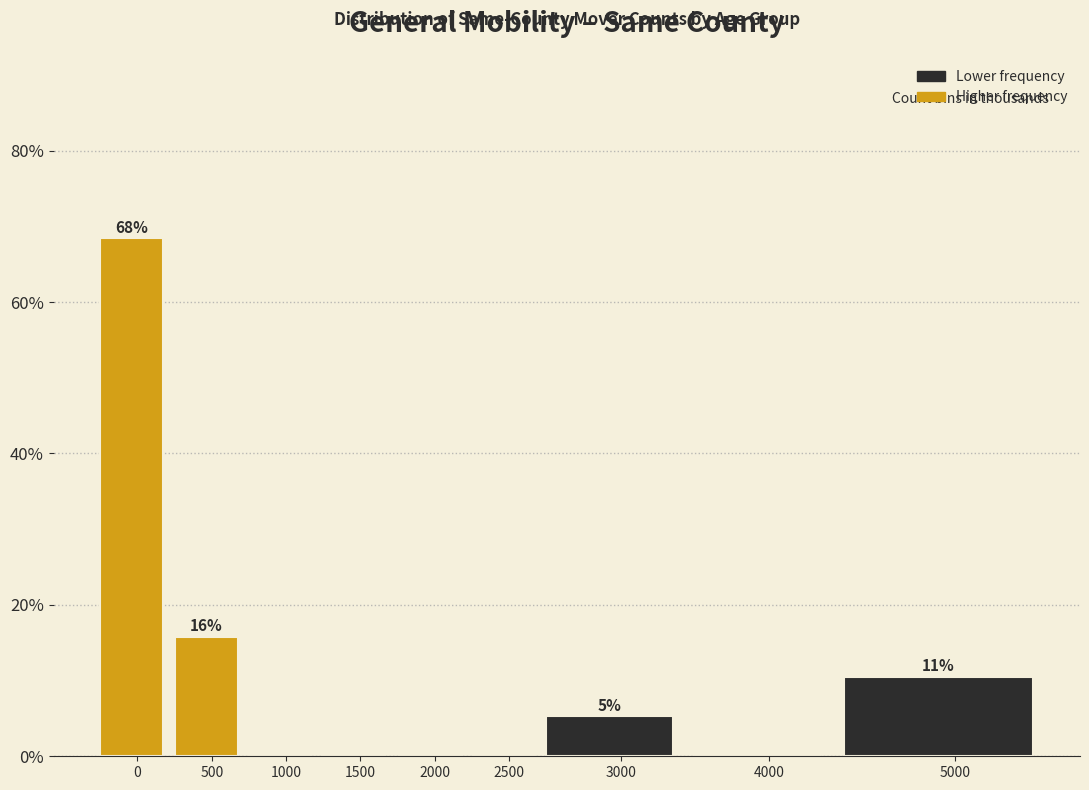

Reading left to right, what are all the values shown in this chart?

0=68.4	500=15.8	1000=0.0	1500=0.0	2000=0.0	2500=0.0	3000=5.3	4000=0.0	5000=10.5